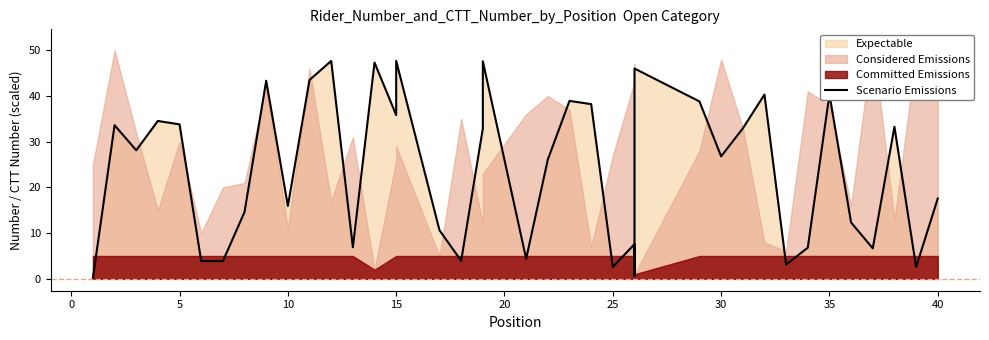

What is the difference between the maximum and minimum values?

47.5